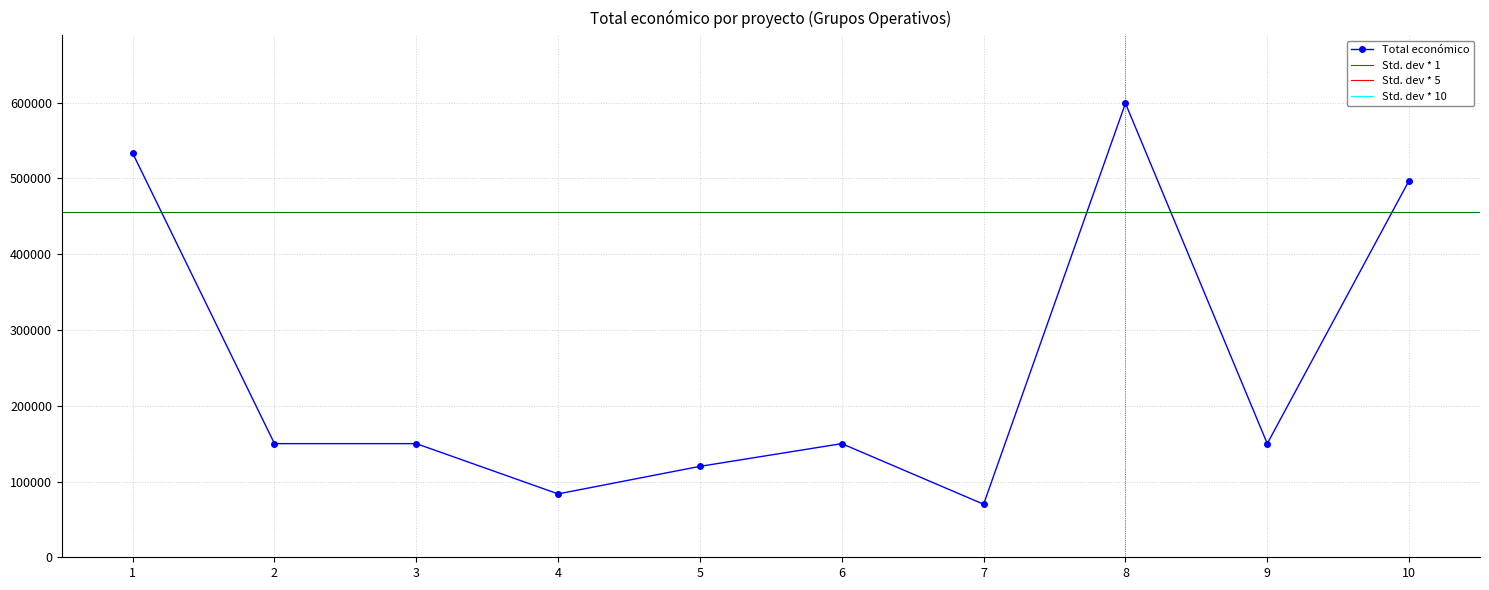

How many values are below 150000?

3